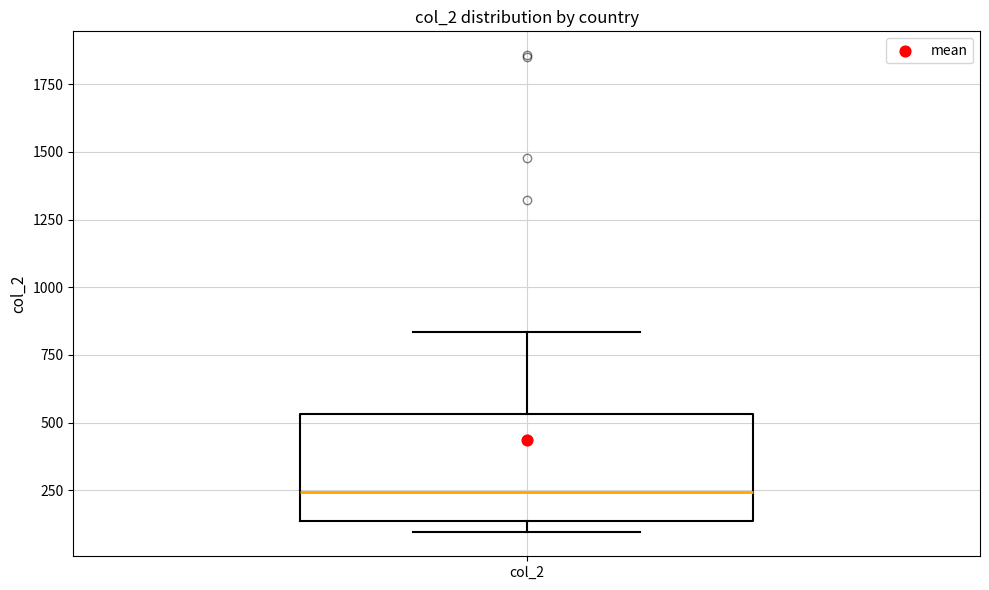

Read this box plot against the y-axis: the position of the median line, the range covered by the box, and the ends of both whiskers. The values are not printed on the chart, so give them approximately, as read against the axis.

median 250, box 150 to 550, whiskers 100 to 850